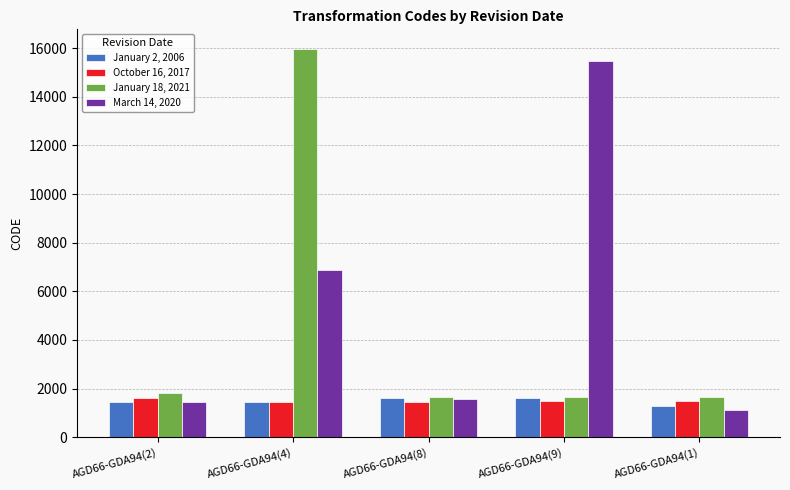

Between AGD66-GDA94(2) and AGD66-GDA94(4), which series saw the biggest shift?

January 18, 2021